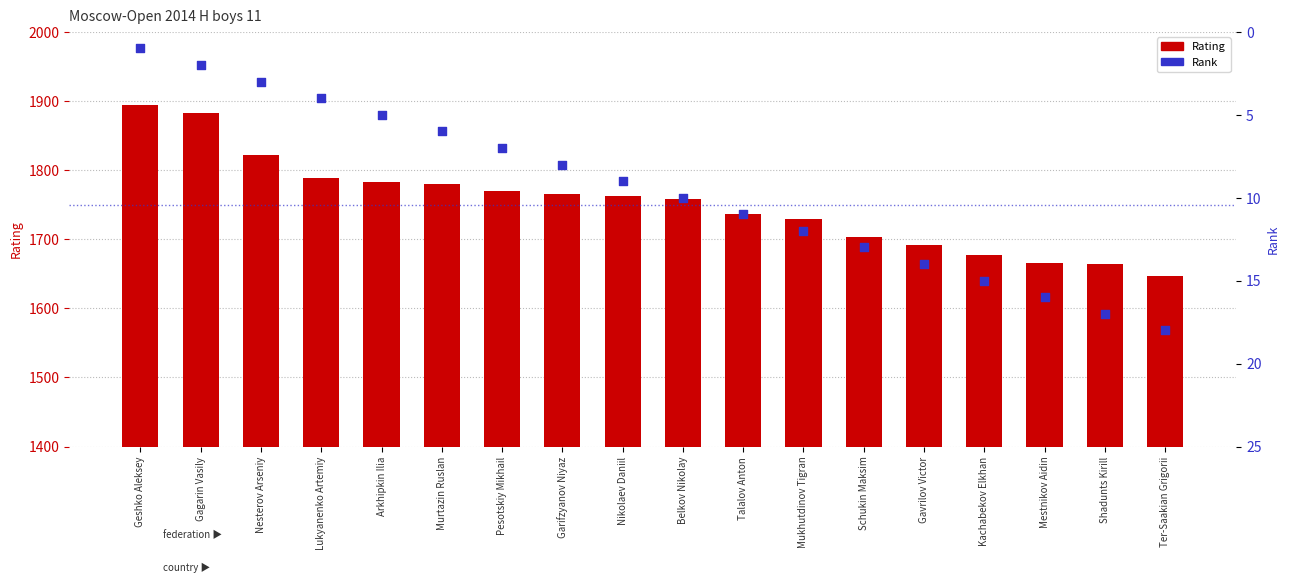

Which series reaches the minimum Y coordinate?

Rank